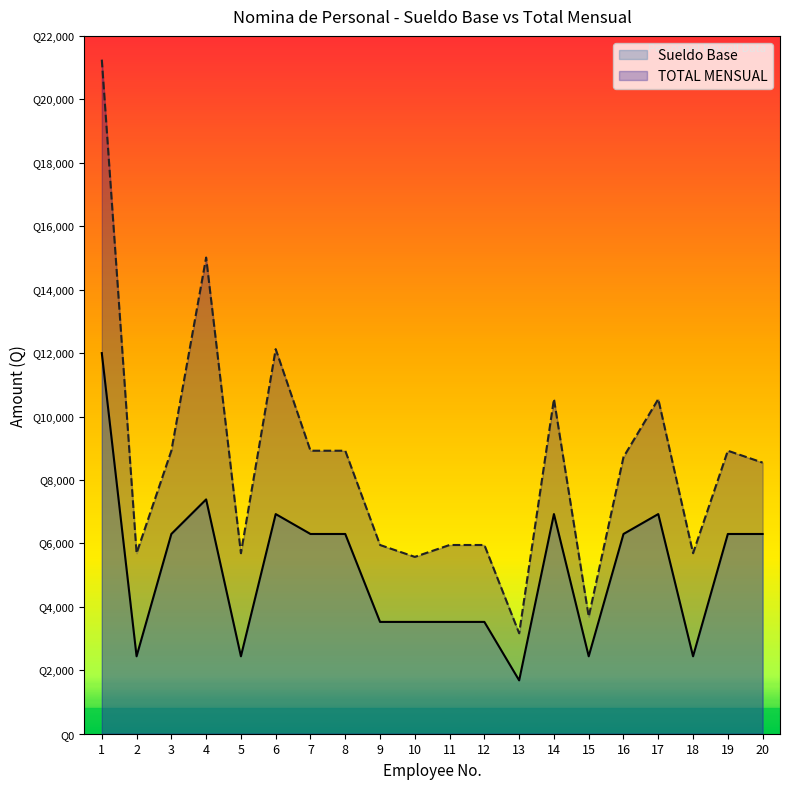

True or false: Sueldo Base has more than 0 points higher than both neighbors.

True